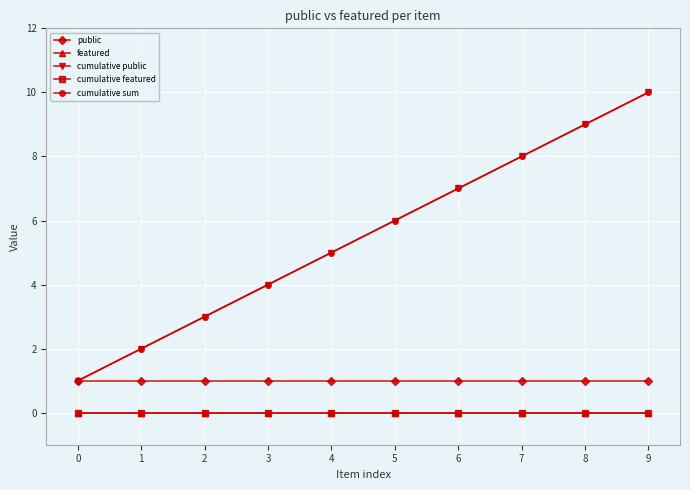

Reading right to left, extract all data points from this chart.

public: 1	1	1	1	1	1	1	1	1	1
featured: 0	0	0	0	0	0	0	0	0	0
cumulative public: 10	9	8	7	6	5	4	3	2	1
cumulative featured: 0	0	0	0	0	0	0	0	0	0
cumulative sum: 10	9	8	7	6	5	4	3	2	1